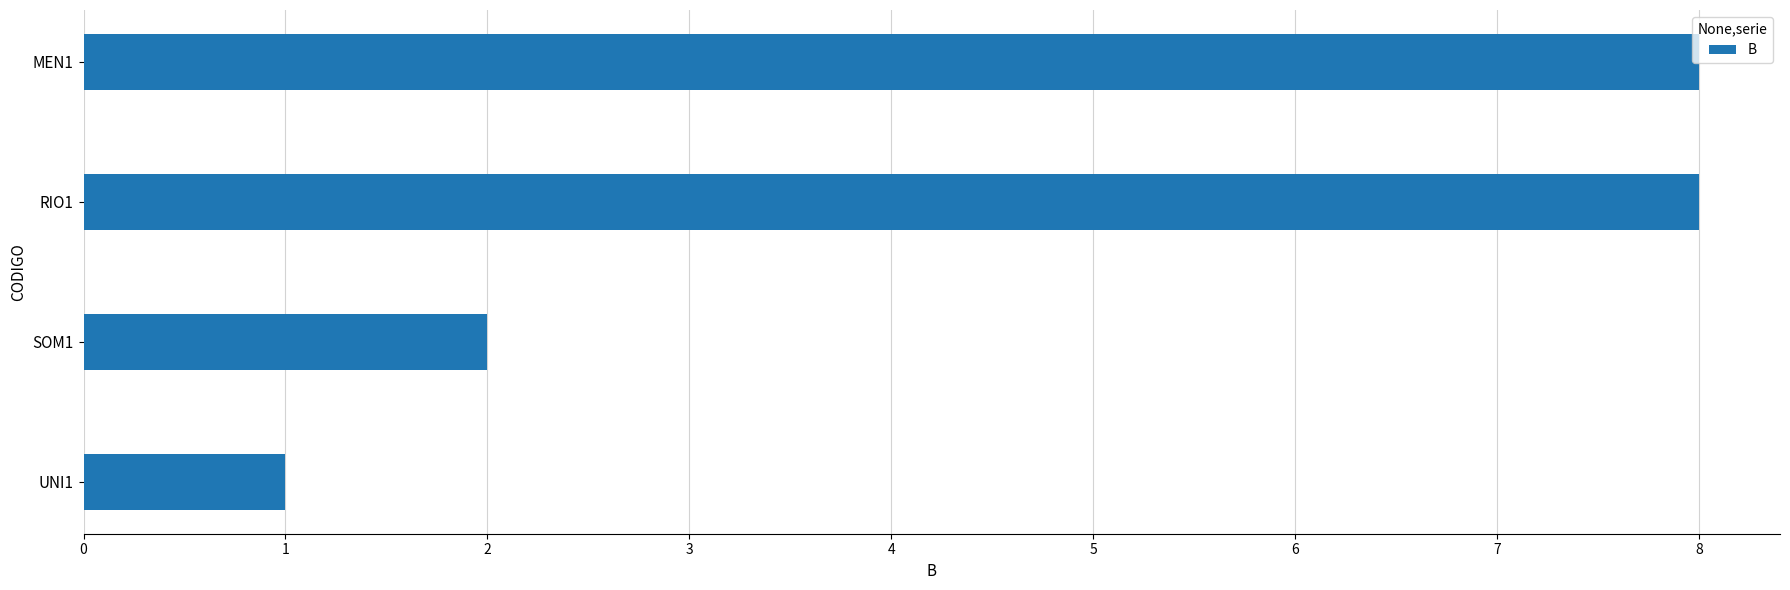

How many values are between 2 and 8?

3